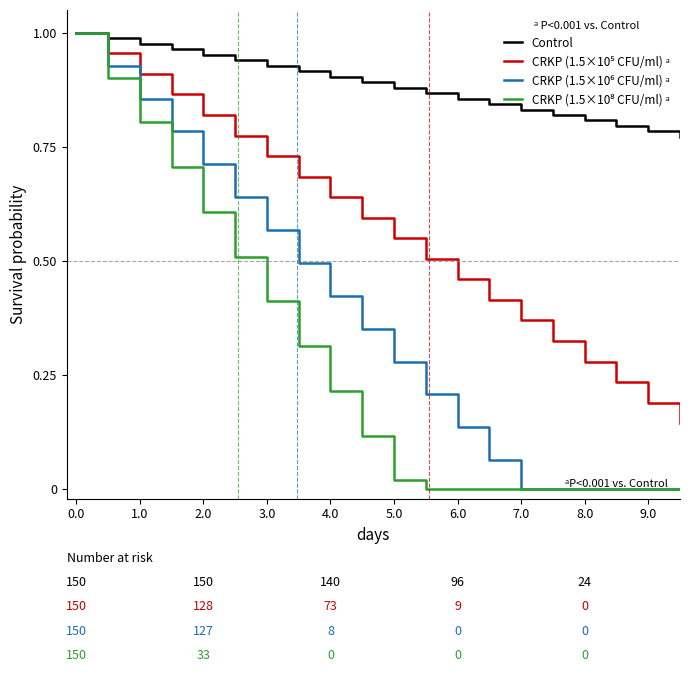

Which series has the largest total across all categories?

Control